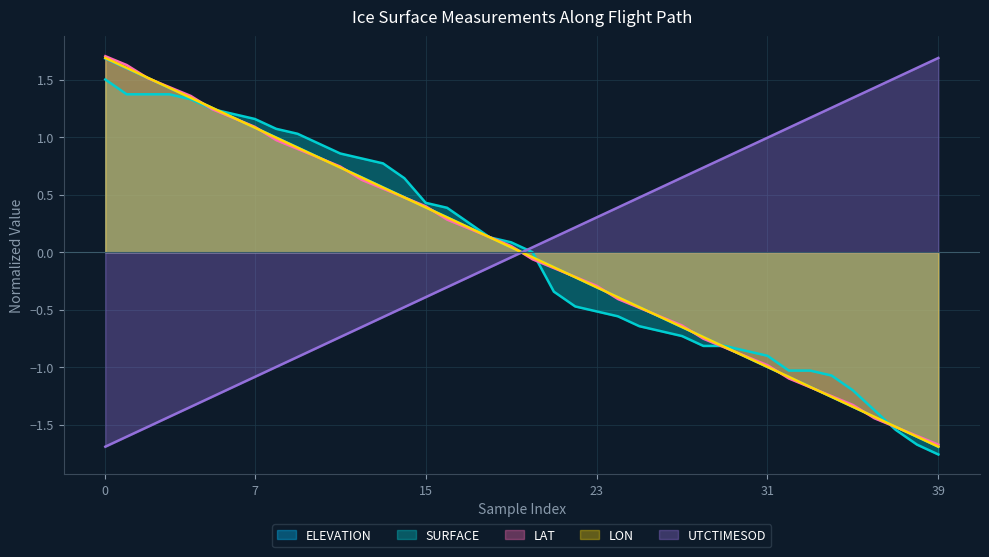

Between 0 and 8, which series saw the biggest shift?

LAT